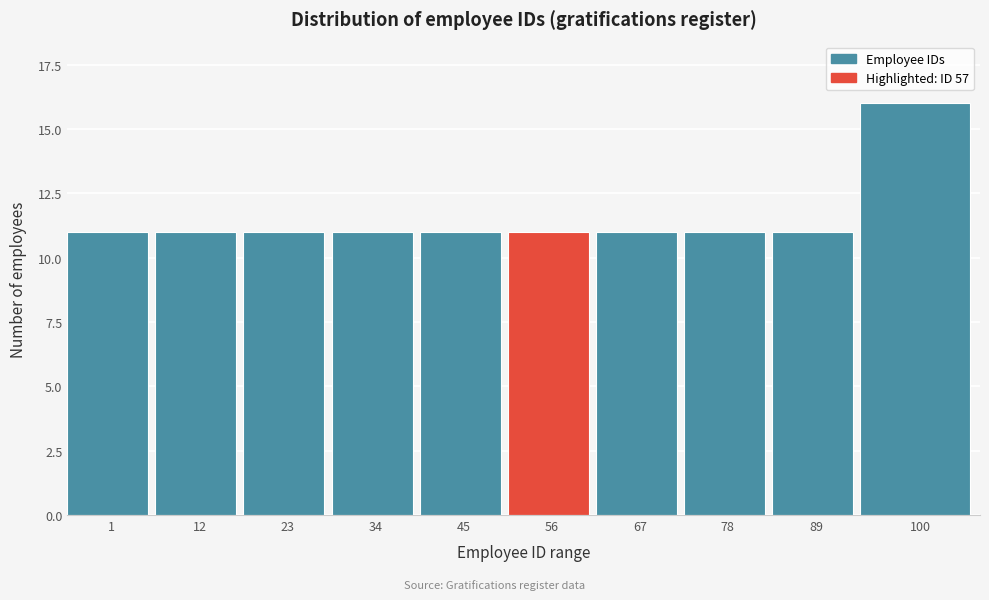

Reading left to right, extract all data points from this chart.

11	11	11	11	11	11	11	11	11	16